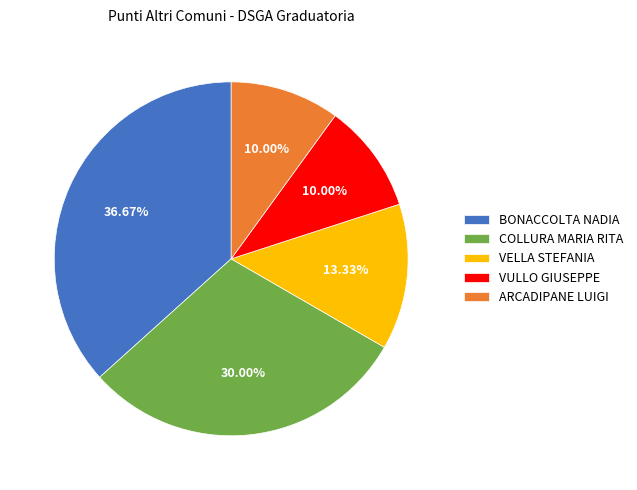

To the nearest percent, what portion does VULLO GIUSEPPE represent?

10%